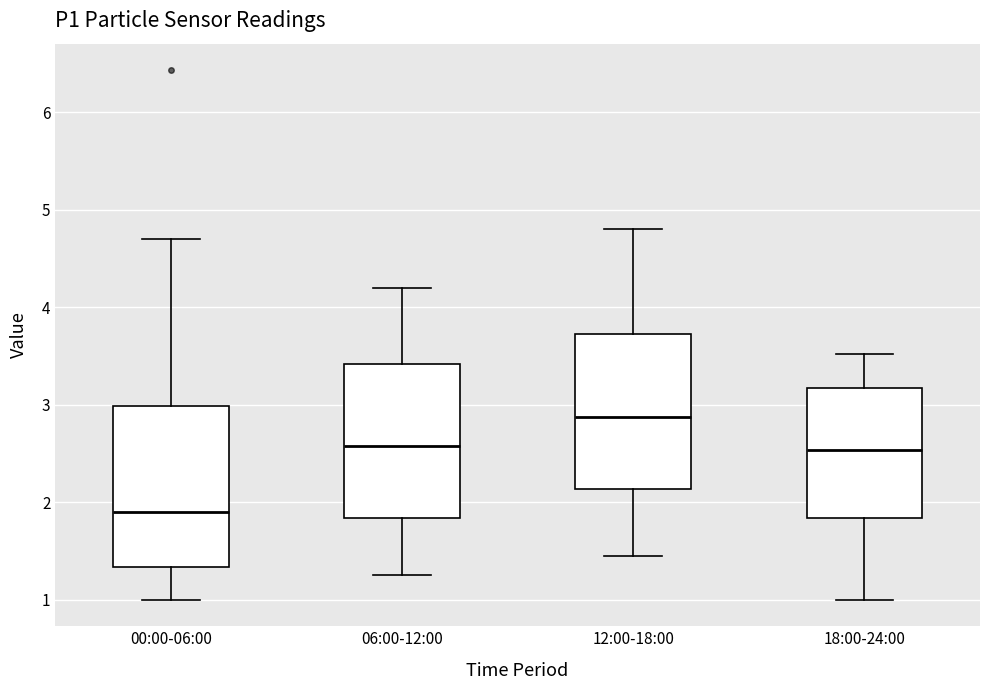

Reading left to right, transcribe this box plot: for each box, give where its median line is, the range the box spans, and where its two whiskers end, as read against the y-axis. The values are not printed on the chart, so give them approximately, as read against the axis.

00:00-06:00: median 1.9, box 1.3 to 3.0, whiskers 1.0 to 4.7
06:00-12:00: median 2.6, box 1.8 to 3.4, whiskers 1.3 to 4.2
12:00-18:00: median 2.9, box 2.1 to 3.7, whiskers 1.5 to 4.8
18:00-24:00: median 2.5, box 1.8 to 3.2, whiskers 1.0 to 3.5